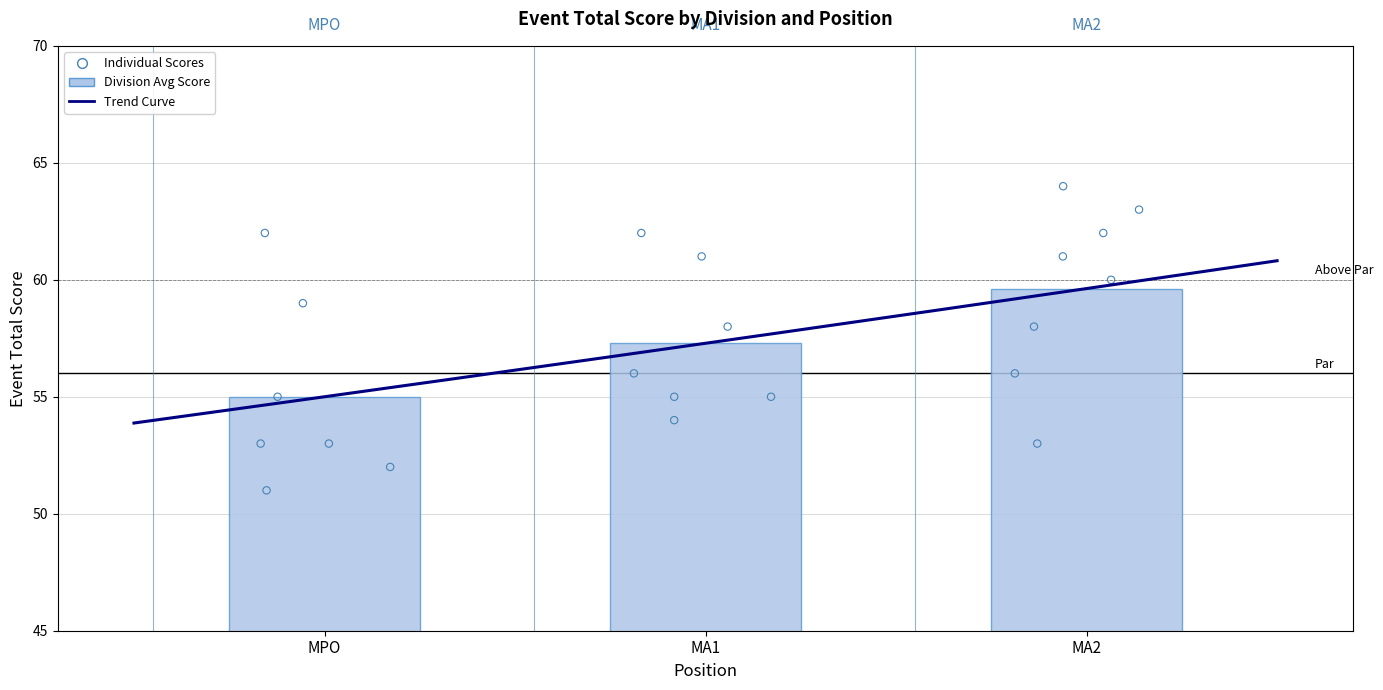

At which category is the sum across all series the highest?

MA2